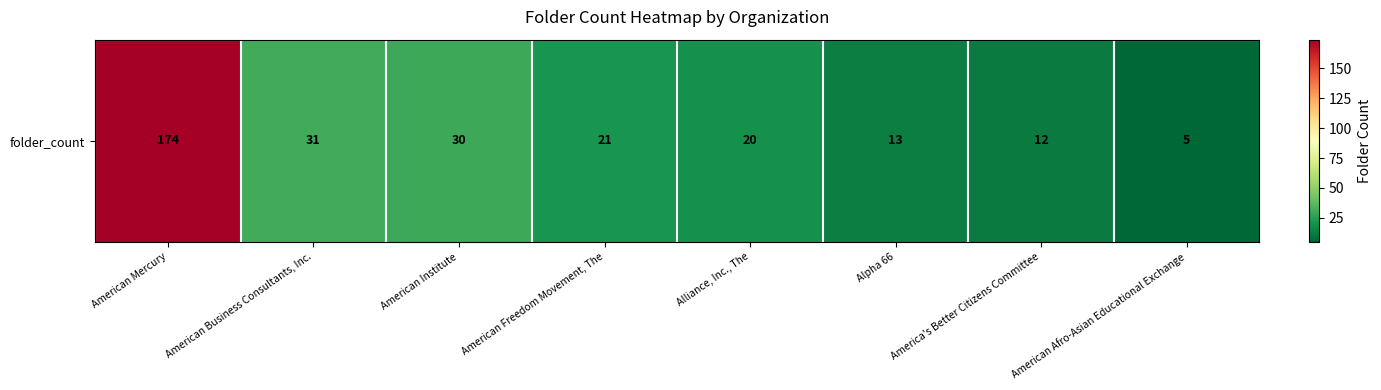

What is the change in value from American Institute to American Freedom Movement, The?

-9